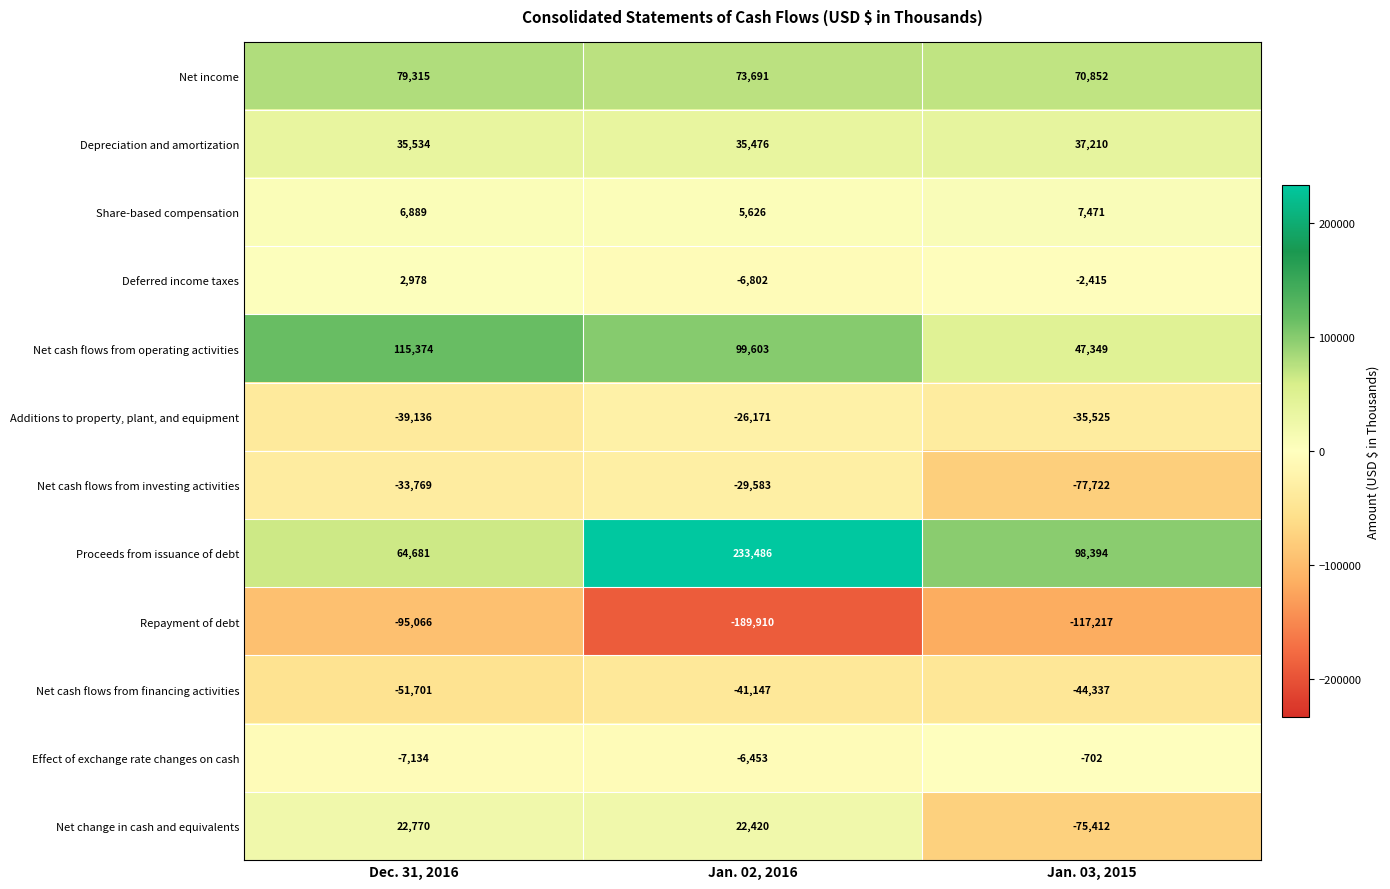

Which series has the widest spread of values?

Proceeds from issuance of debt